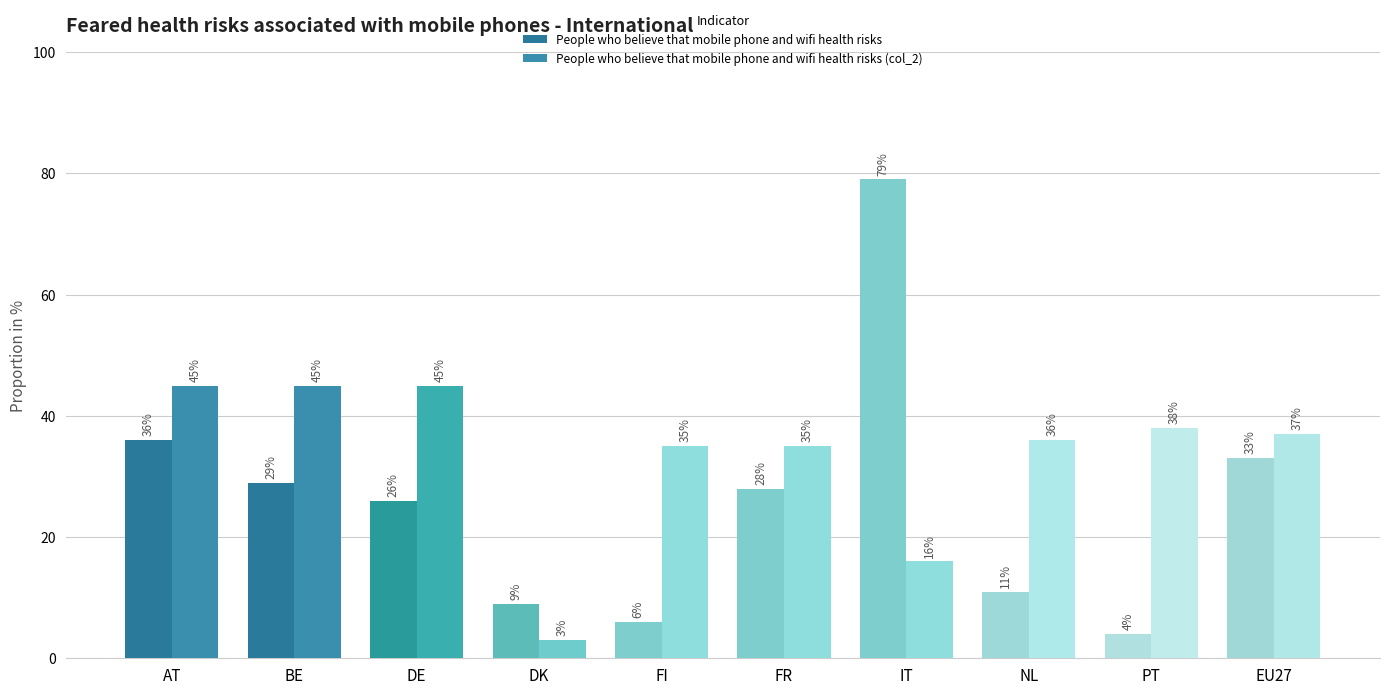

What value does the People who believe that mobile phone and wifi health risks (col_2) series have at BE, to the nearest 5?

45